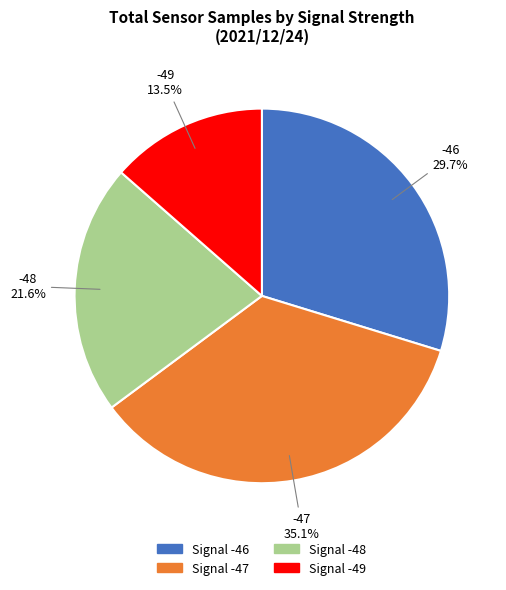

Is there any slice that represents more than half of the pie?

No